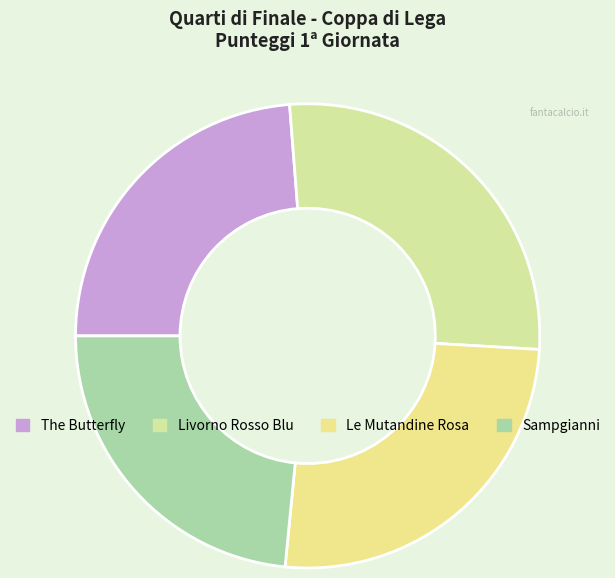

What percentage is the The Butterfly slice, to the nearest percent?

24%